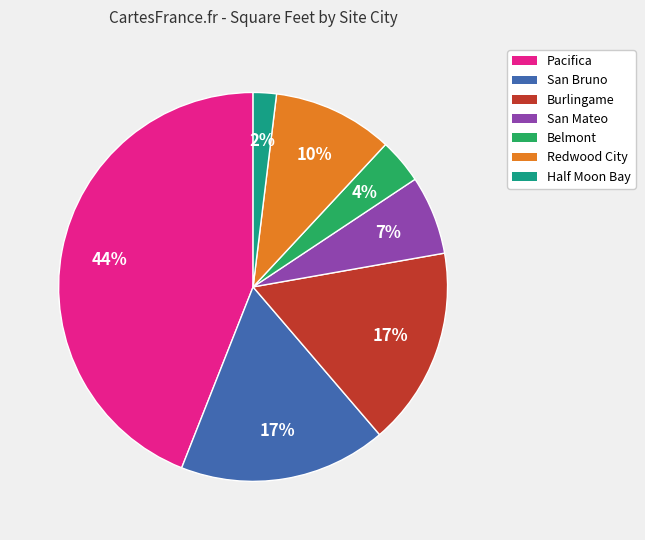

Does any single category account for the majority?

No